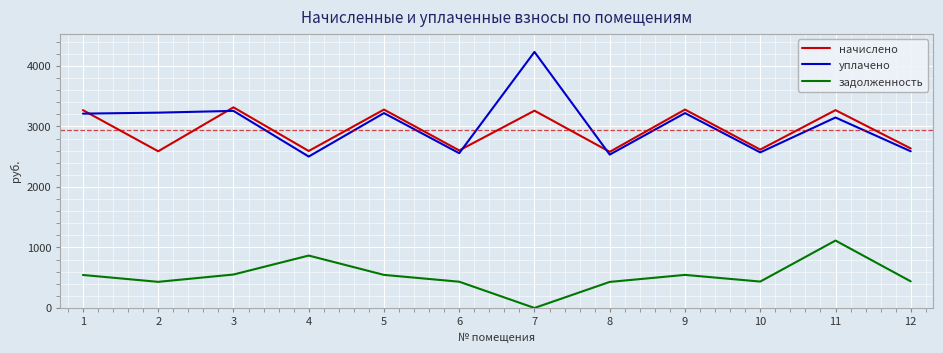

At which category does начислено reach its first local peak?

3